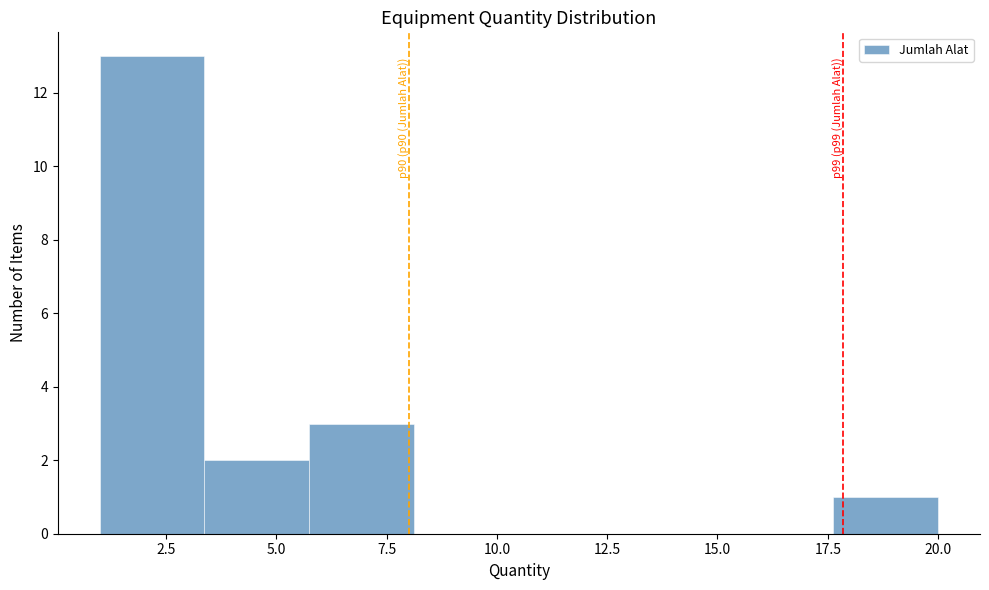

Which range on the x-axis has the tallest bar?

1.0 to 3.5